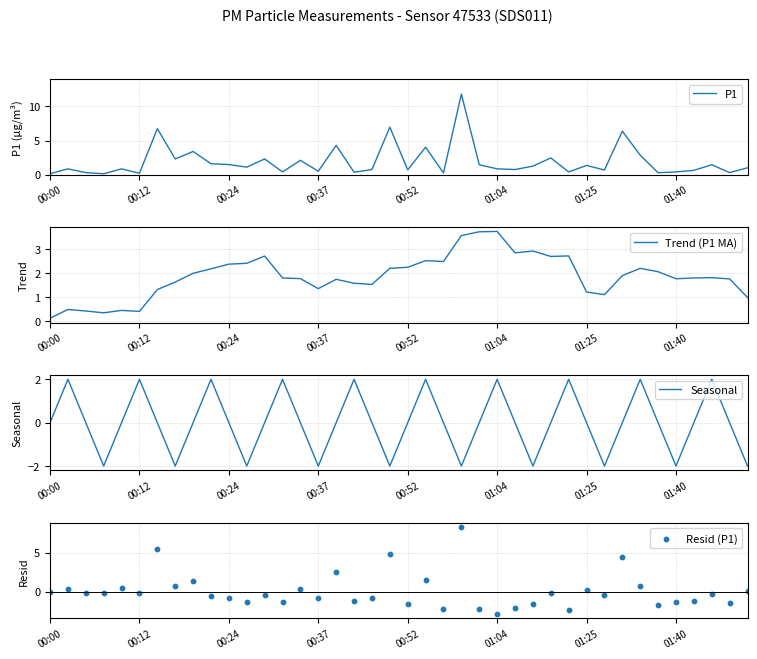

Which series has the widest spread of Y values?

P1